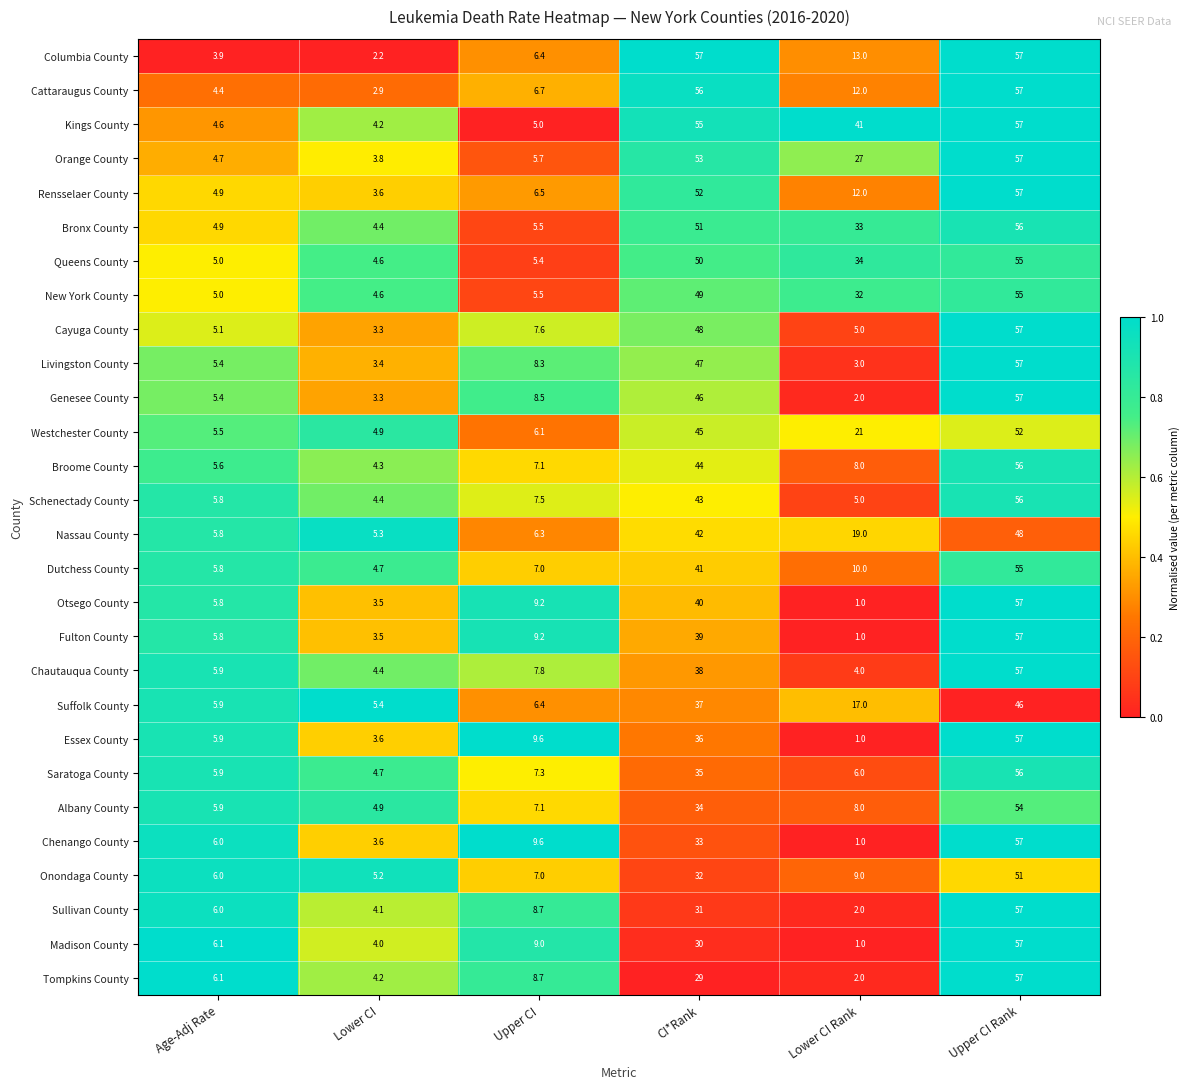

What is the difference between the Fulton County values at Lower CI and Upper CI?

5.7